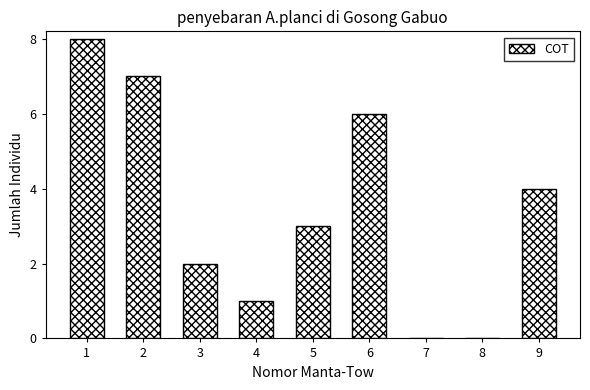

Reading left to right, extract all data points from this chart.

1=8	2=7	3=2	4=1	5=3	6=6	7=0	8=0	9=4